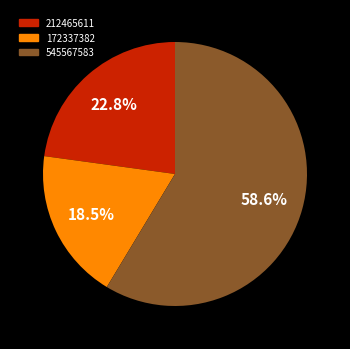

How many segments does this pie chart have?

3